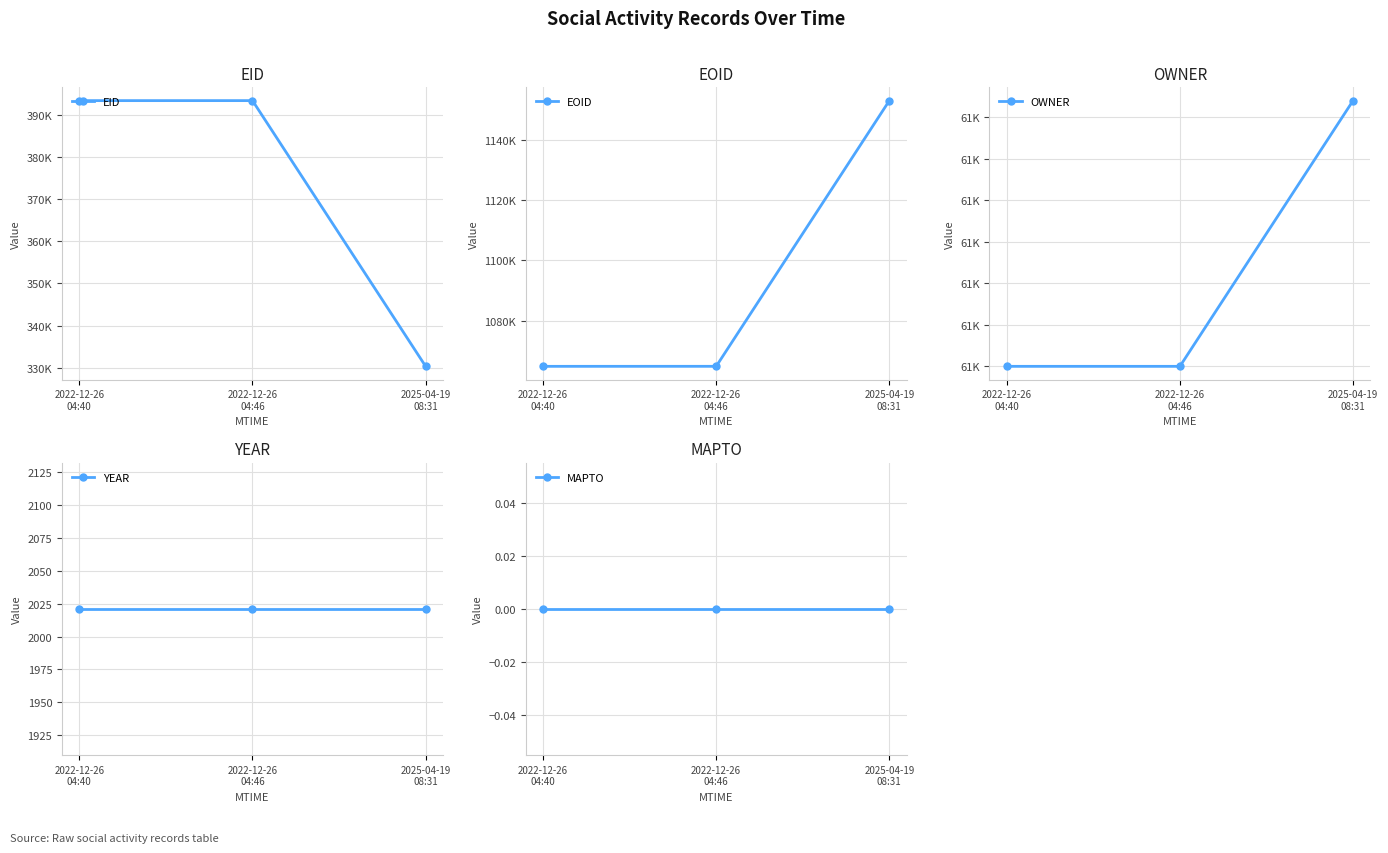

Rank the series by their maximum value, from highest to lowest.

EOID, EID, OWNER, YEAR, MAPTO